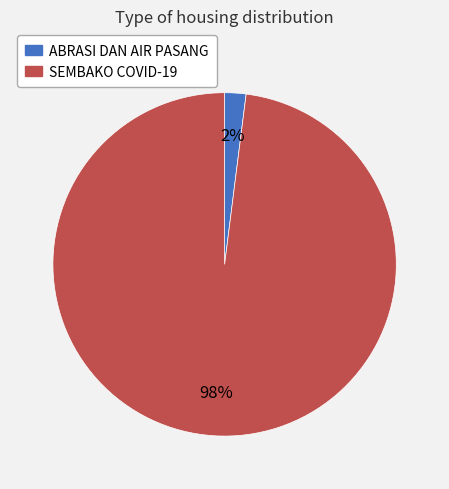

Between SEMBAKO COVID-19 and ABRASI DAN AIR PASANG, which is larger?

SEMBAKO COVID-19